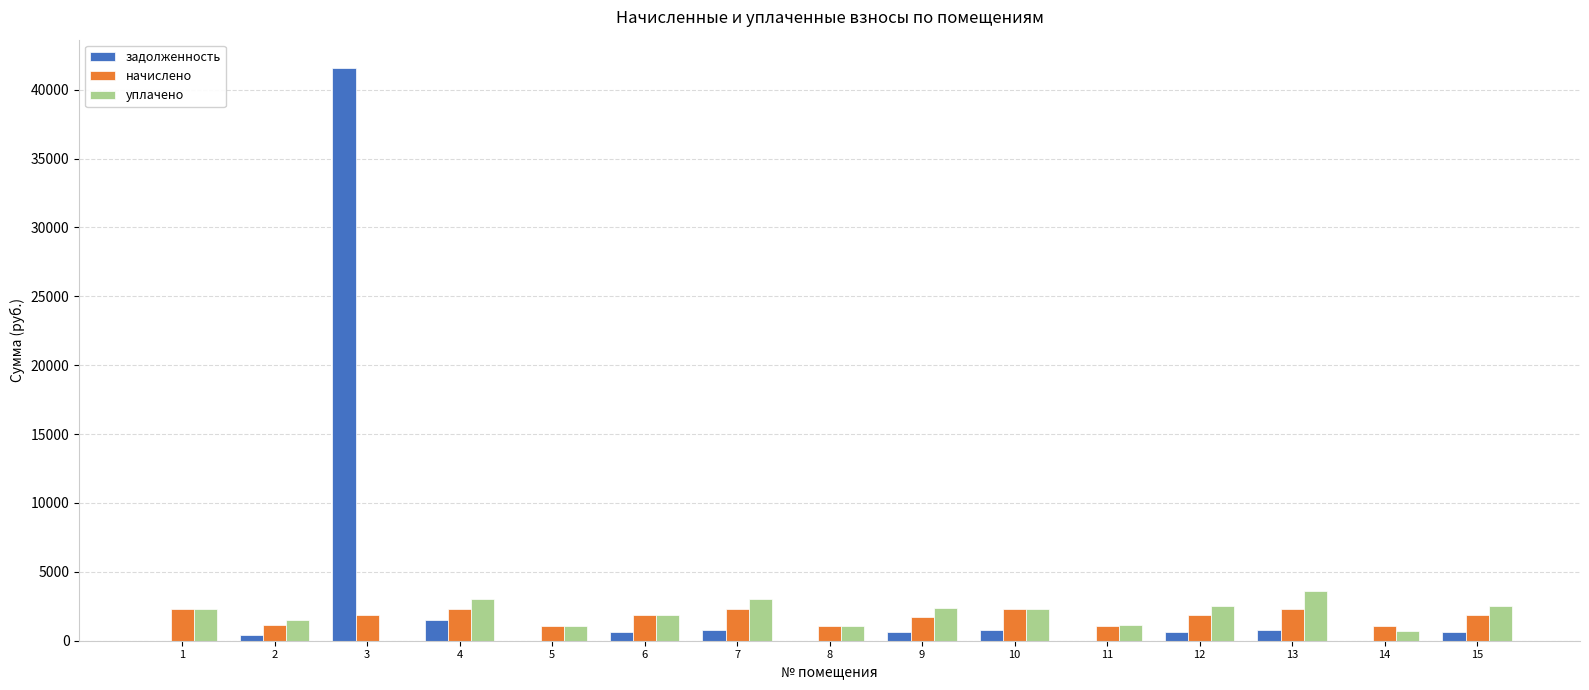

What is the total value across all series at 11?

2230.8